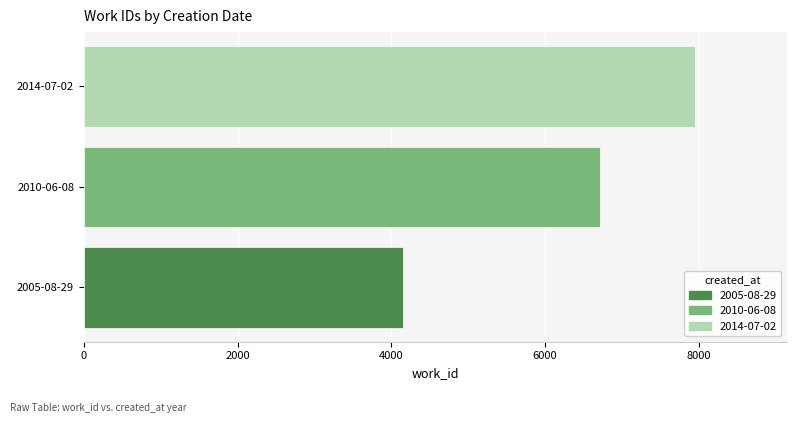

The value at 2014-07-02 is 7957. True or false?

True